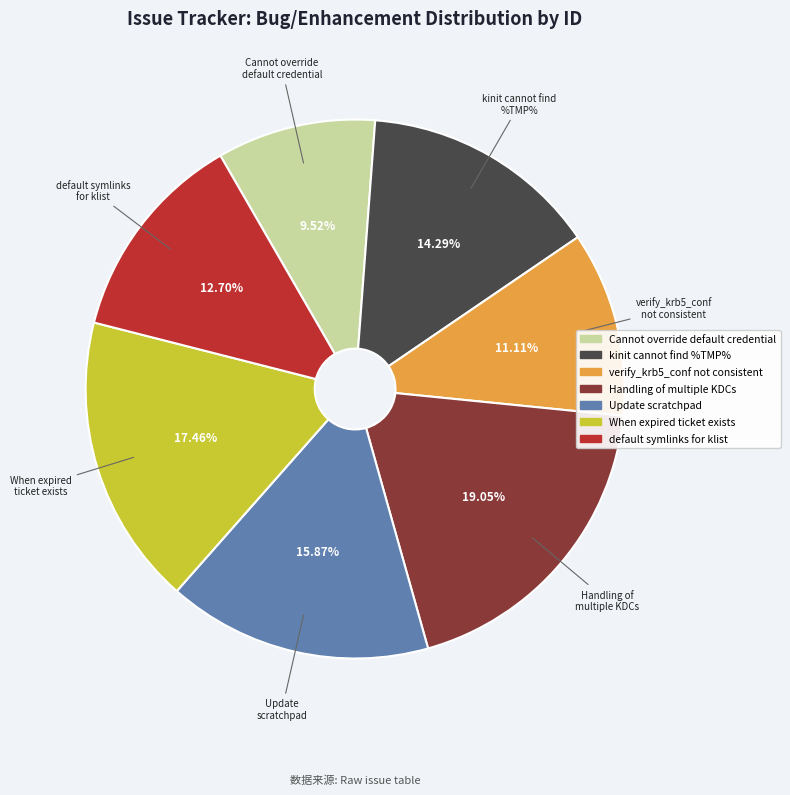

Does any single category account for the majority?

No